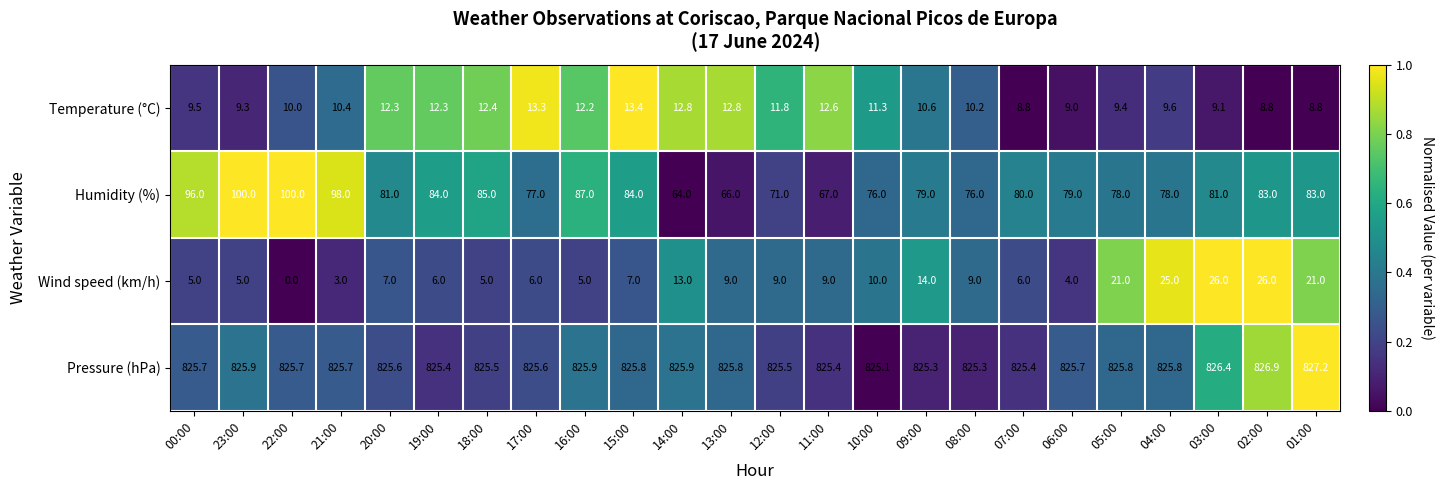

How many distinct data groups are displayed?

4